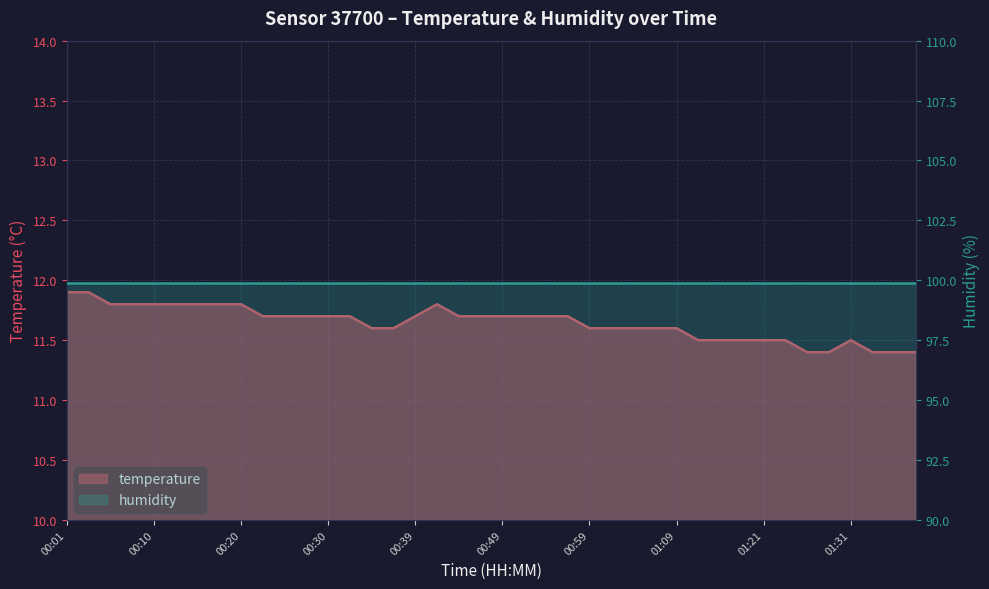

What is the change in value from 00:10 to 00:37?

-0.2